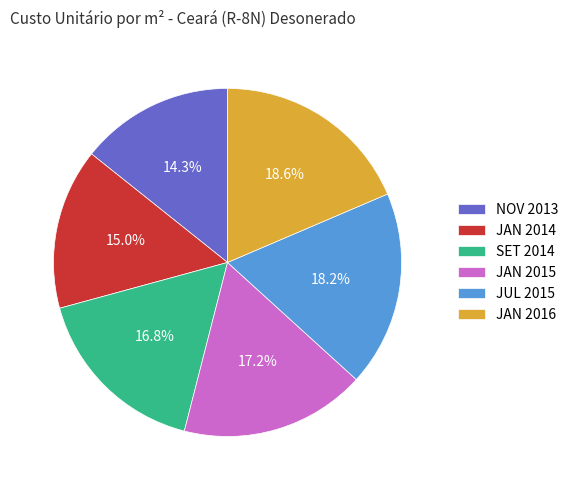

Does JUL 2015 account for over 50% of the chart?

No